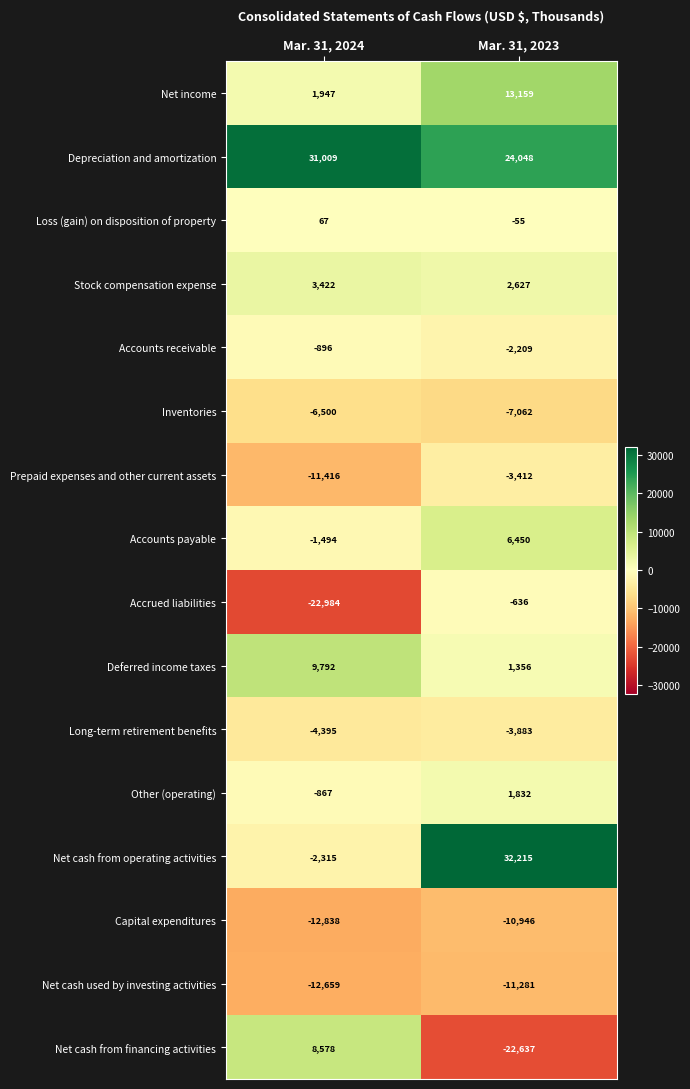

What is the spread (max minus min) of values at Mar. 31, 2023?

54852